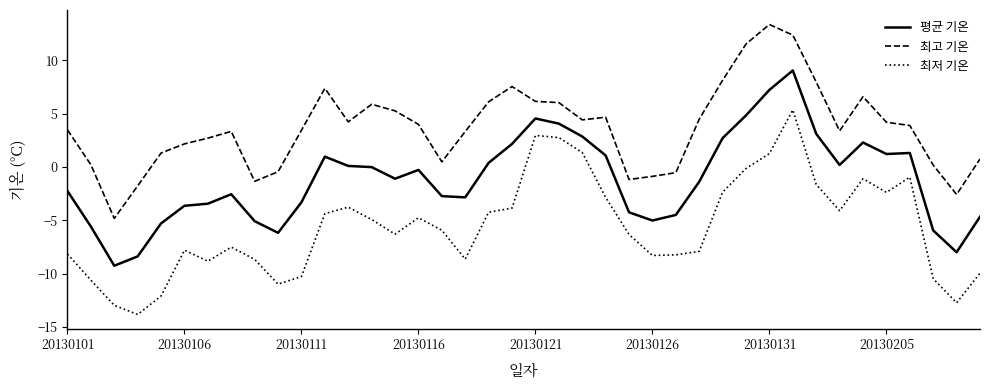

How many values in 평균 기온 are above zero?

17